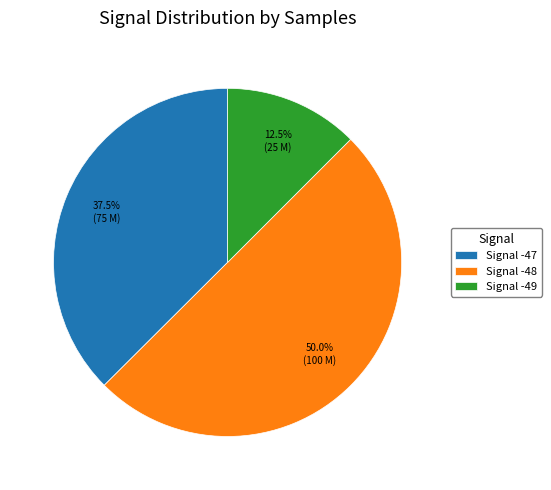

Which slice is the smallest?

Signal -49